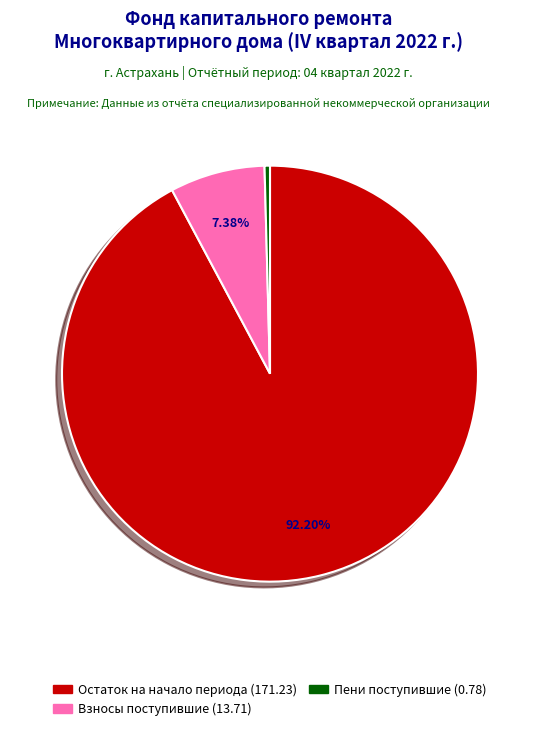

Is there a majority slice in this chart?

Yes